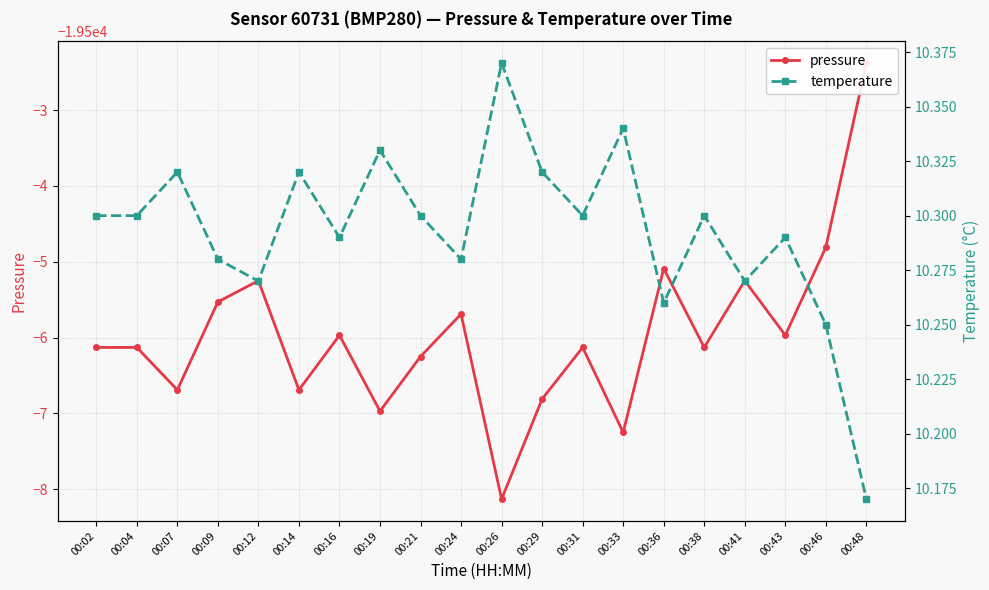

List the series in order of their overall mean, highest first.

temperature, pressure